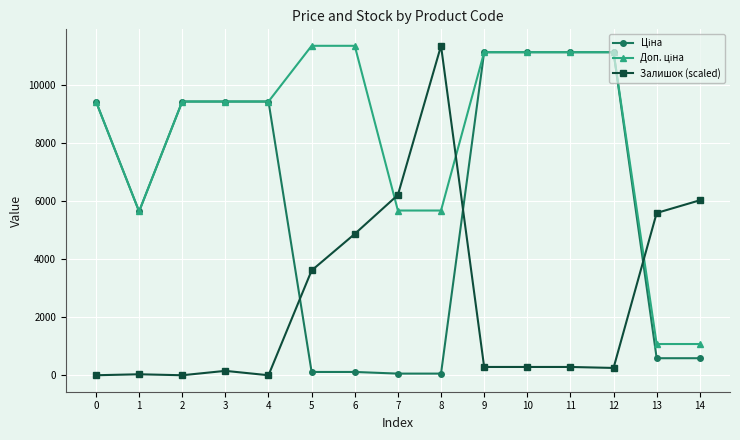

What is the maximum value for Залишок (scaled)?

11334.0